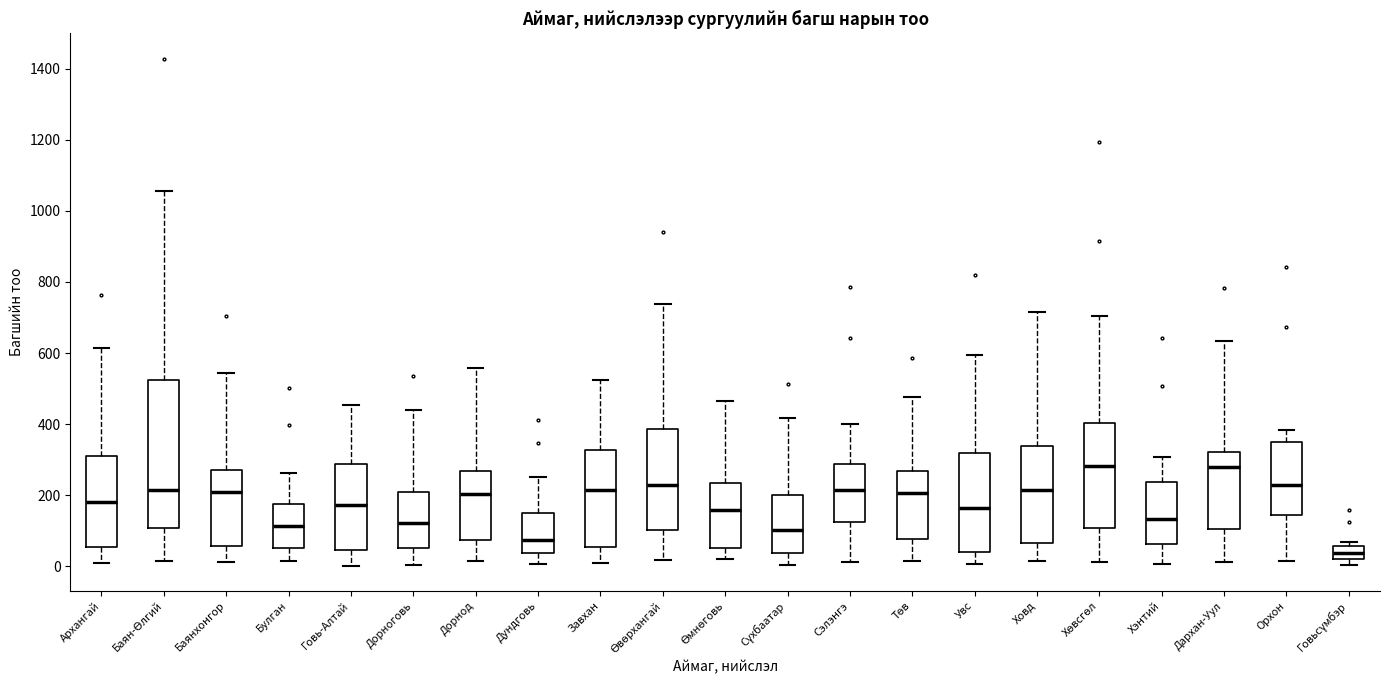

Which box is the tallest, from its lower edge to its upper edge?

Баян-Өлгий